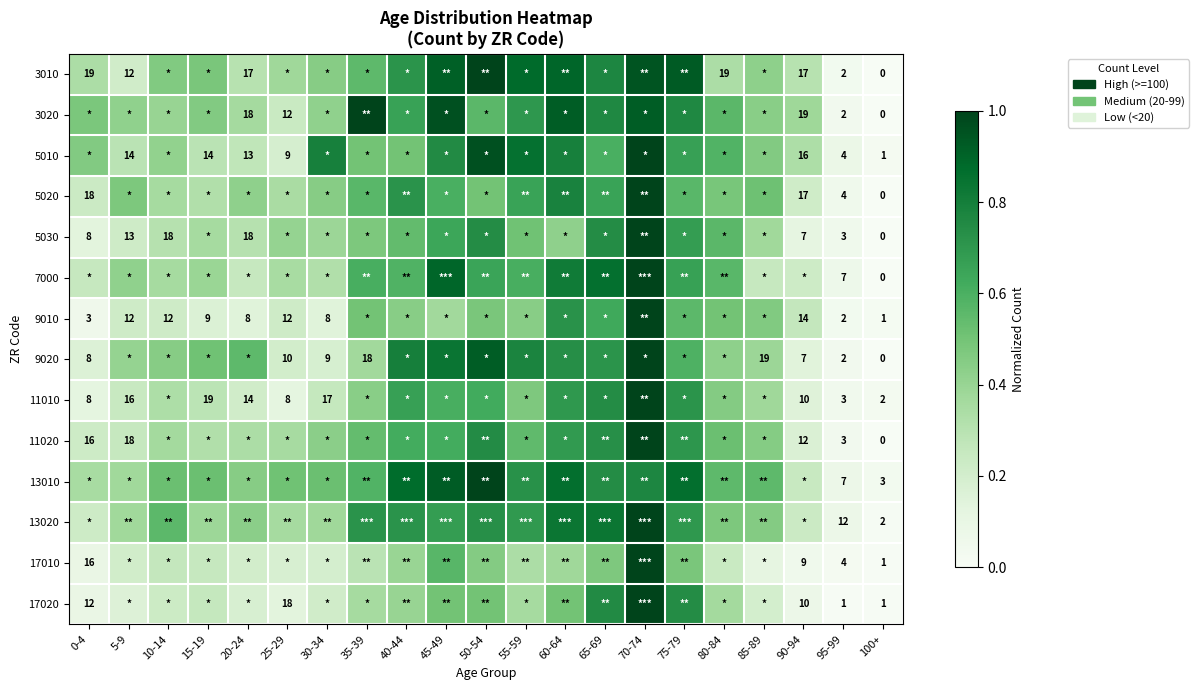

List the labels in order of 17020 value, largest first.

70-74, 65-69, 75-79, 45-49, 50-54, 60-64, 40-44, 80-84, 35-39, 55-59, 15-19, 10-14, 30-34, 85-89, 20-24, 5-9, 25-29, 0-4, 90-94, 95-99, 100+